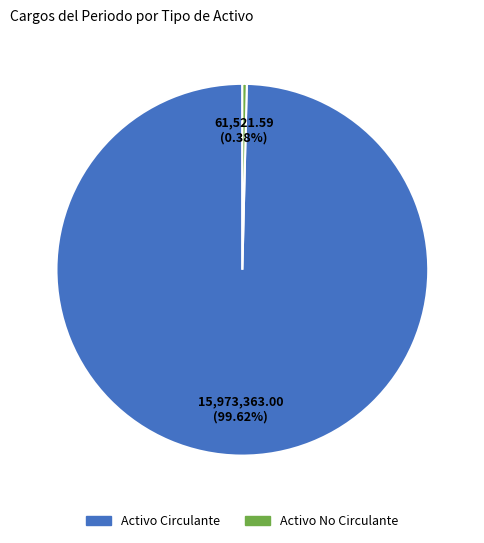

To the nearest percent, what is the difference between the largest and smallest slice percentages?

99%